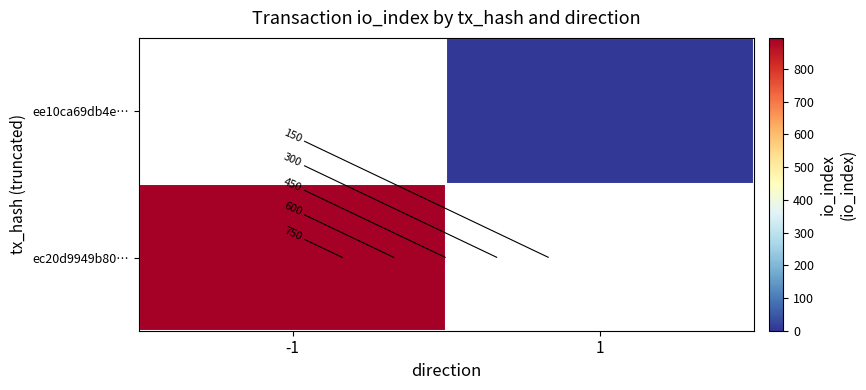

The ec20d9949b80… series shows 587.4 at -1. True or false?

False